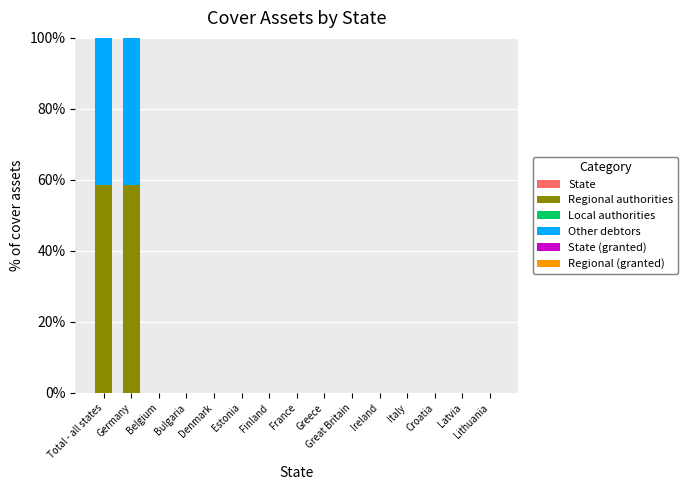

The Regional authorities series shows -27.5 at Denmark. True or false?

False